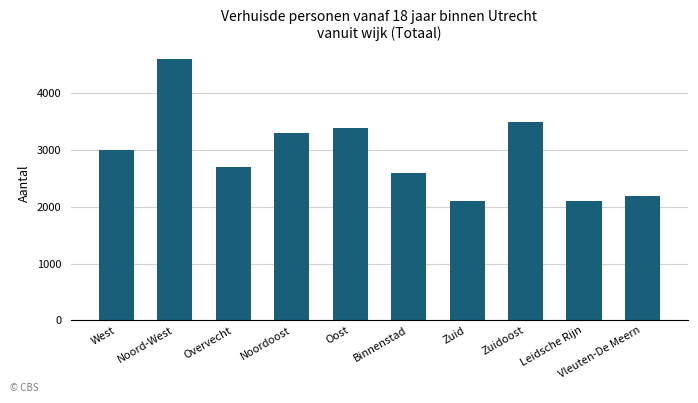

What is the smallest value displayed?

2100